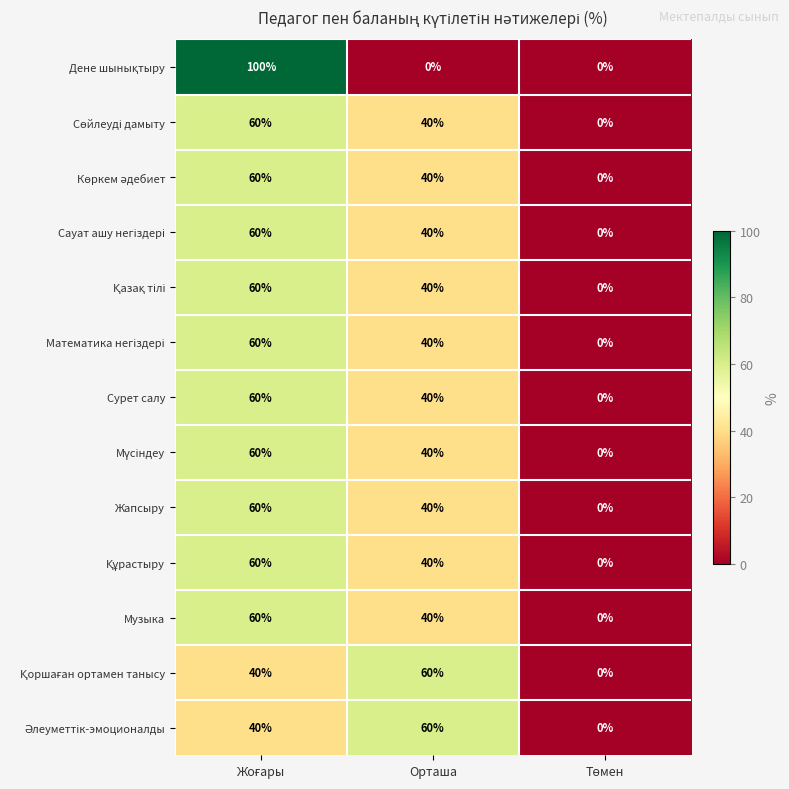

Is it true that Сурет салу equals 64 at Орташа?

False